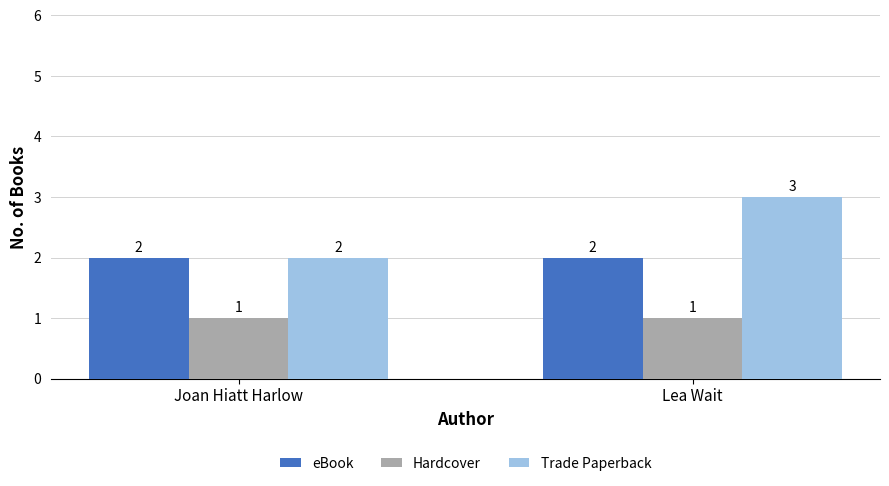

What position from the left is Lea Wait?

2